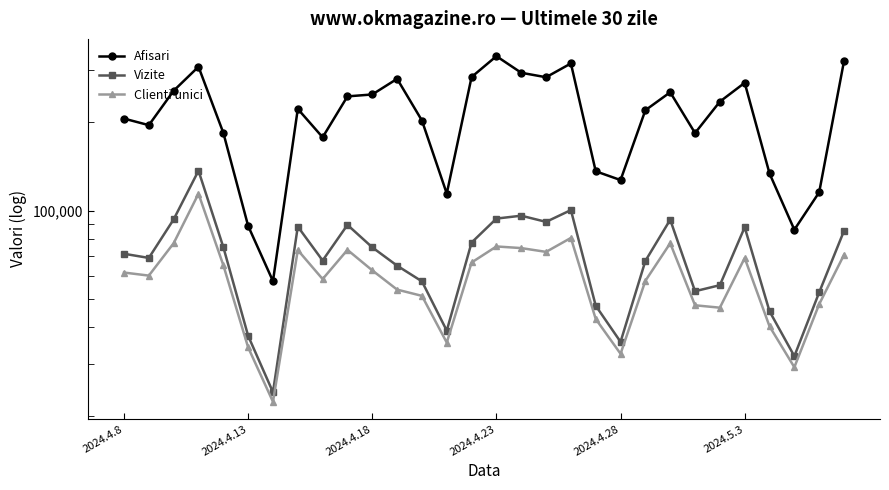

Is it true that Clienti unici equals 28193 at 24?

False